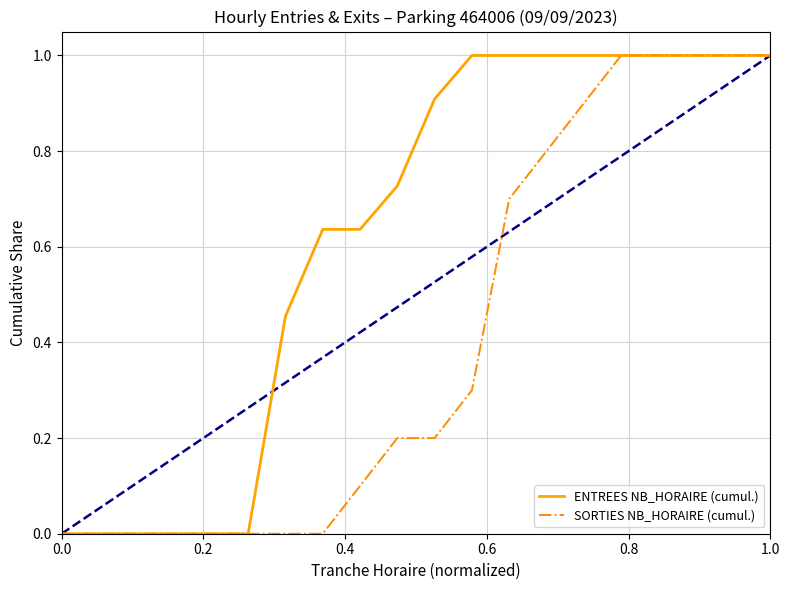

List the series in order of their overall mean, lowest first.

SORTIES NB_HORAIRE (cumul.), ENTREES NB_HORAIRE (cumul.)